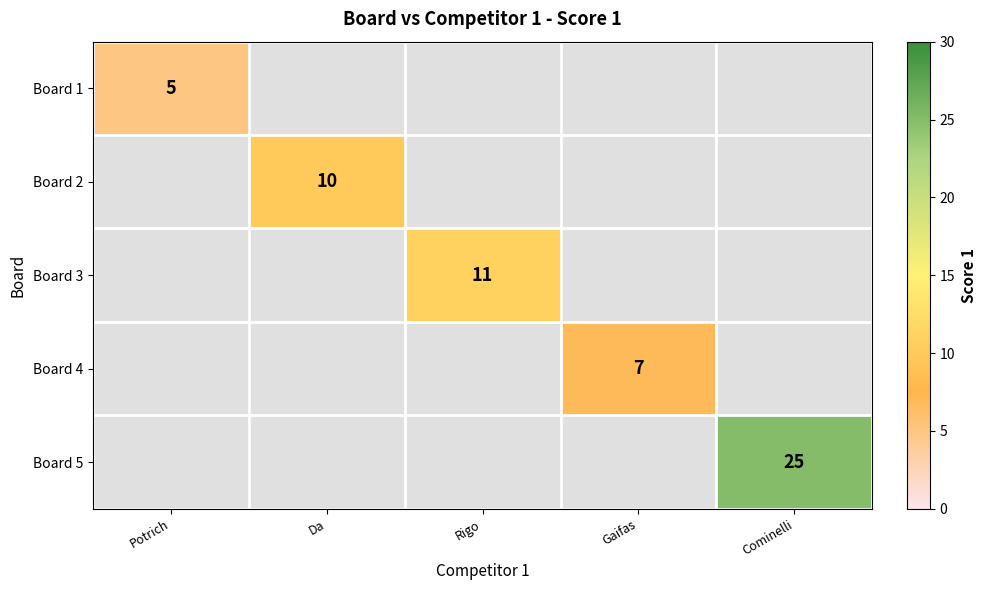

Which label corresponds to the largest value in the chart?

Cominelli